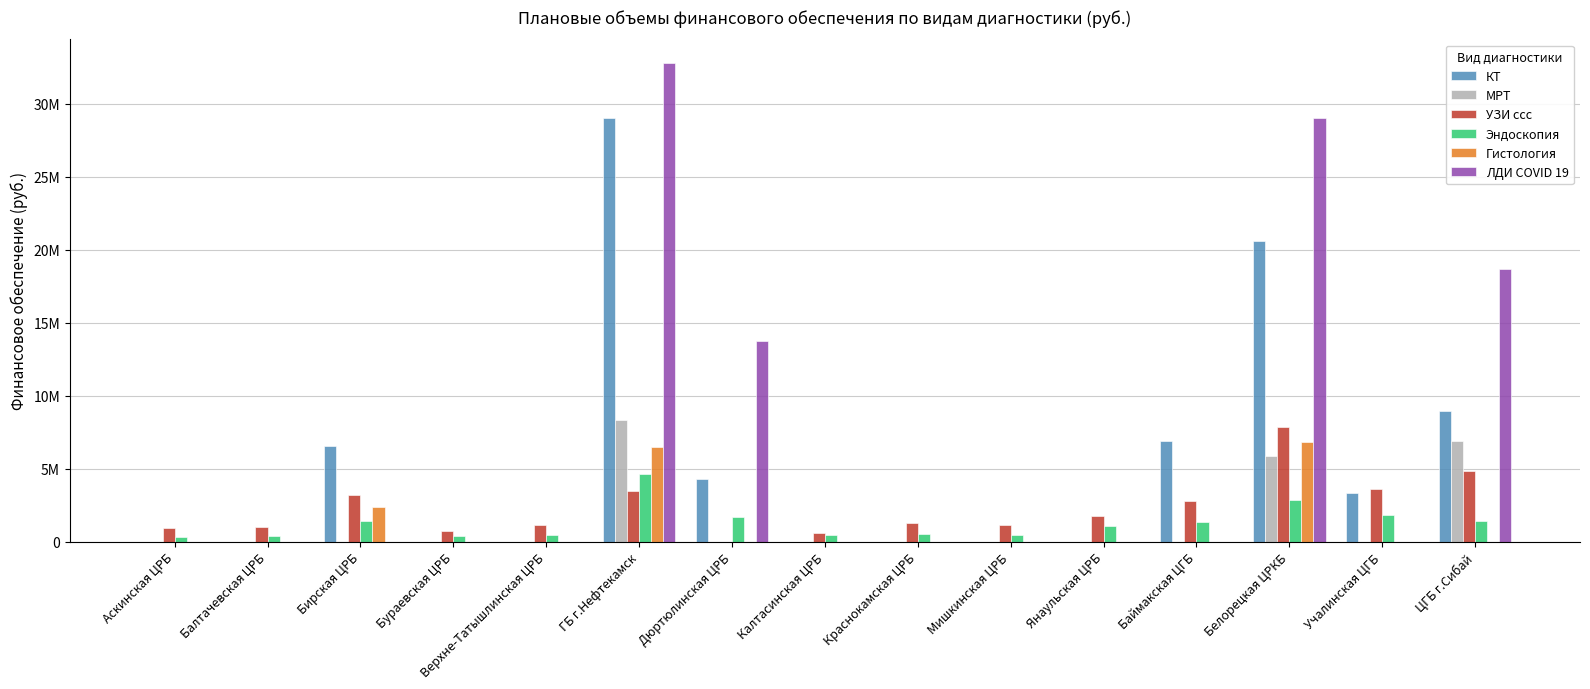

Reading left to right, transcribe all the data shown in this chart.

КТ: Аскинская ЦРБ=0	Балтачевская ЦРБ=0	Бирская ЦРБ=6551757	Бураевская ЦРБ=0	Верхне-Татышлинская ЦРБ=0	ГБ г.Нефтекамск=28988488	Дюртюлинская ЦРБ=4316544	Калтасинская ЦРБ=0	Краснокамская ЦРБ=0	Мишкинская ЦРБ=0	Янаульская ЦРБ=0	Баймакская ЦГБ=6884935	Белорецкая ЦРКБ=20553881	Учалинская ЦГБ=3316442	ЦГБ г.Сибай=8932018
МРТ: Аскинская ЦРБ=0	Балтачевская ЦРБ=0	Бирская ЦРБ=0	Бураевская ЦРБ=0	Верхне-Татышлинская ЦРБ=0	ГБ г.Нефтекамск=8359121	Дюртюлинская ЦРБ=0	Калтасинская ЦРБ=0	Краснокамская ЦРБ=0	Мишкинская ЦРБ=0	Янаульская ЦРБ=0	Баймакская ЦГБ=0	Белорецкая ЦРКБ=5855033	Учалинская ЦГБ=0	ЦГБ г.Сибай=6891657
УЗИ ссс: Аскинская ЦРБ=915209	Балтачевская ЦРБ=992104	Бирская ЦРБ=3220259	Бураевская ЦРБ=725176	Верхне-Татышлинская ЦРБ=1161059	ГБ г.Нефтекамск=3459280	Дюртюлинская ЦРБ=0	Калтасинская ЦРБ=592135	Краснокамская ЦРБ=1257489	Мишкинская ЦРБ=1129612	Янаульская ЦРБ=1732643	Баймакская ЦГБ=2766831	Белорецкая ЦРКБ=7853892	Учалинская ЦГБ=3584894	ЦГБ г.Сибай=4832272
Эндоскопия: Аскинская ЦРБ=343395	Балтачевская ЦРБ=357014	Бирская ЦРБ=1384657	Бураевская ЦРБ=397871	Верхне-Татышлинская ЦРБ=480942	ГБ г.Нефтекамск=4601702	Дюртюлинская ЦРБ=1706519	Калтасинская ЦРБ=421218	Краснокамская ЦРБ=514606	Мишкинская ЦРБ=454920	Янаульская ЦРБ=1052793	Баймакская ЦГБ=1306152	Белорецкая ЦРКБ=2818632	Учалинская ЦГБ=1836831	ЦГБ г.Сибай=1440697
Гистология: Аскинская ЦРБ=0	Балтачевская ЦРБ=0	Бирская ЦРБ=2348099	Бураевская ЦРБ=0	Верхне-Татышлинская ЦРБ=0	ГБ г.Нефтекамск=6465508	Дюртюлинская ЦРБ=0	Калтасинская ЦРБ=0	Краснокамская ЦРБ=0	Мишкинская ЦРБ=0	Янаульская ЦРБ=0	Баймакская ЦГБ=0	Белорецкая ЦРКБ=6830598	Учалинская ЦГБ=0	ЦГБ г.Сибай=0
ЛДИ COVID 19: Аскинская ЦРБ=0	Балтачевская ЦРБ=0	Бирская ЦРБ=0	Бураевская ЦРБ=0	Верхне-Татышлинская ЦРБ=0	ГБ г.Нефтекамск=32754546	Дюртюлинская ЦРБ=13730560	Калтасинская ЦРБ=0	Краснокамская ЦРБ=0	Мишкинская ЦРБ=0	Янаульская ЦРБ=0	Баймакская ЦГБ=0	Белорецкая ЦРКБ=29016133	Учалинская ЦГБ=0	ЦГБ г.Сибай=18649968